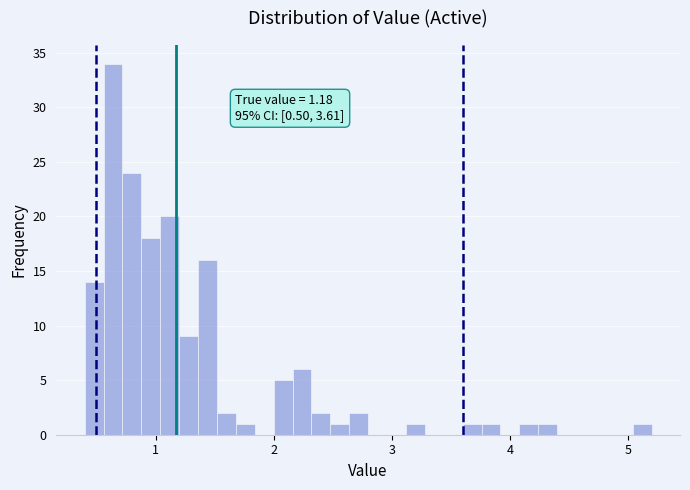

Around what value on the x-axis is the tallest bar? Give the approximate position of its centre, as read against the axis.

0.6